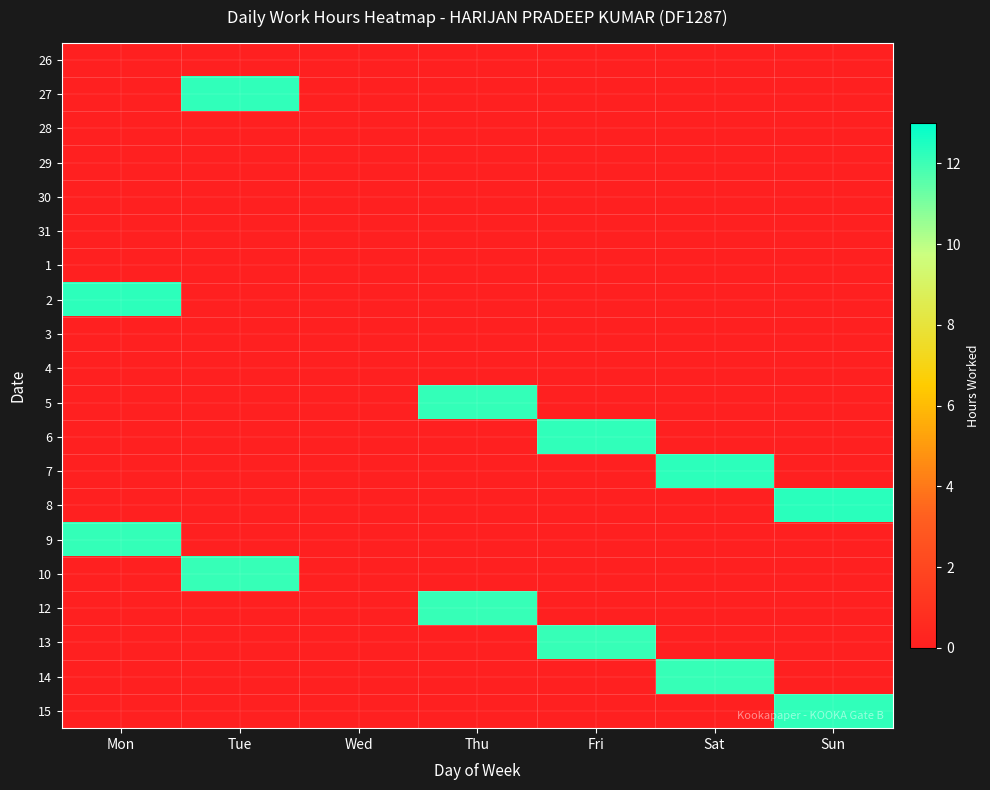

Reading left to right, what are all the values shown in this chart?

26: Mon=0.0	Tue=0.0	Wed=0.0	Thu=0.0	Fri=0.0	Sat=0.0	Sun=0.0
27: Mon=0.0	Tue=12.2	Wed=0.0	Thu=0.0	Fri=0.0	Sat=0.0	Sun=0.0
28: Mon=0.0	Tue=0.0	Wed=0.0	Thu=0.0	Fri=0.0	Sat=0.0	Sun=0.0
29: Mon=0.0	Tue=0.0	Wed=0.0	Thu=0.0	Fri=0.0	Sat=0.0	Sun=0.0
30: Mon=0.0	Tue=0.0	Wed=0.0	Thu=0.0	Fri=0.0	Sat=0.0	Sun=0.0
31: Mon=0.0	Tue=0.0	Wed=0.0	Thu=0.0	Fri=0.0	Sat=0.0	Sun=0.0
1: Mon=0.0	Tue=0.0	Wed=0.0	Thu=0.0	Fri=0.0	Sat=0.0	Sun=0.0
2: Mon=12.3	Tue=0.0	Wed=0.0	Thu=0.0	Fri=0.0	Sat=0.0	Sun=0.0
3: Mon=0.0	Tue=0.0	Wed=0.0	Thu=0.0	Fri=0.0	Sat=0.0	Sun=0.0
4: Mon=0.0	Tue=0.0	Wed=0.0	Thu=0.0	Fri=0.0	Sat=0.0	Sun=0.0
5: Mon=0.0	Tue=0.0	Wed=0.0	Thu=12.2	Fri=0.0	Sat=0.0	Sun=0.0
6: Mon=0.0	Tue=0.0	Wed=0.0	Thu=0.0	Fri=12.2	Sat=0.0	Sun=0.0
7: Mon=0.0	Tue=0.0	Wed=0.0	Thu=0.0	Fri=0.0	Sat=12.2	Sun=0.0
8: Mon=0.0	Tue=0.0	Wed=0.0	Thu=0.0	Fri=0.0	Sat=0.0	Sun=12.3
9: Mon=12.2	Tue=0.0	Wed=0.0	Thu=0.0	Fri=0.0	Sat=0.0	Sun=0.0
10: Mon=0.0	Tue=12.1	Wed=0.0	Thu=0.0	Fri=0.0	Sat=0.0	Sun=0.0
12: Mon=0.0	Tue=0.0	Wed=0.0	Thu=12.1	Fri=0.0	Sat=0.0	Sun=0.0
13: Mon=0.0	Tue=0.0	Wed=0.0	Thu=0.0	Fri=12.1	Sat=0.0	Sun=0.0
14: Mon=0.0	Tue=0.0	Wed=0.0	Thu=0.0	Fri=0.0	Sat=12.1	Sun=0.0
15: Mon=0.0	Tue=0.0	Wed=0.0	Thu=0.0	Fri=0.0	Sat=0.0	Sun=12.2